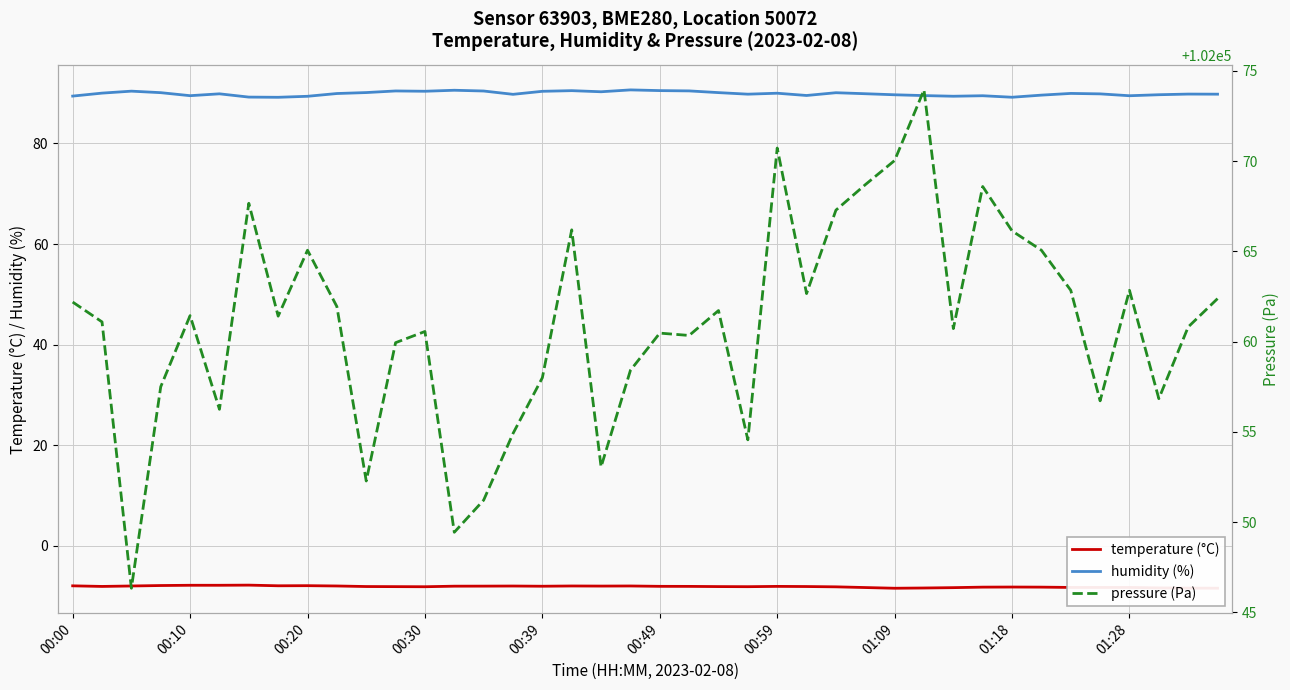

True or false: humidity (%) and temperature (°C) intersect in this chart.

False